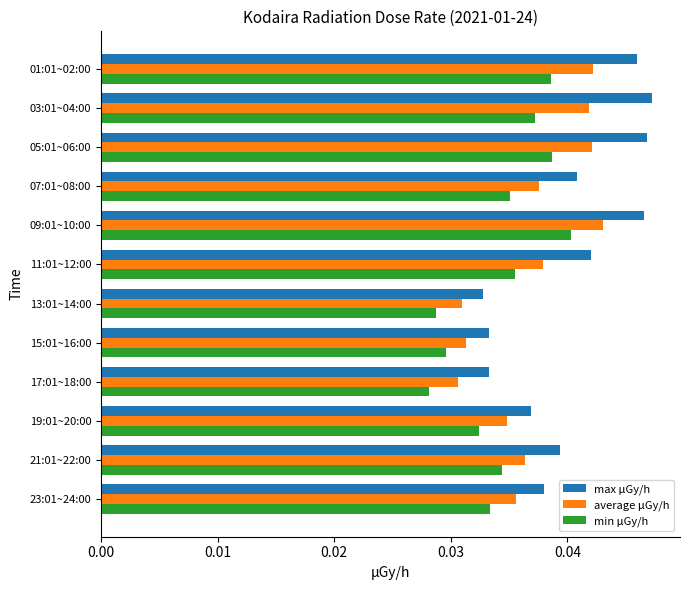

At how many categories does at least one series exceed 0?

12